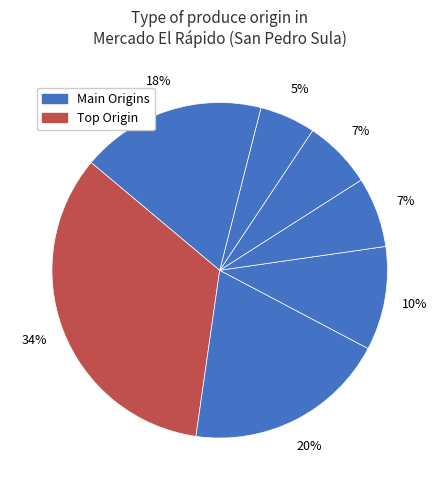

Count the number of slices in the pie.

7